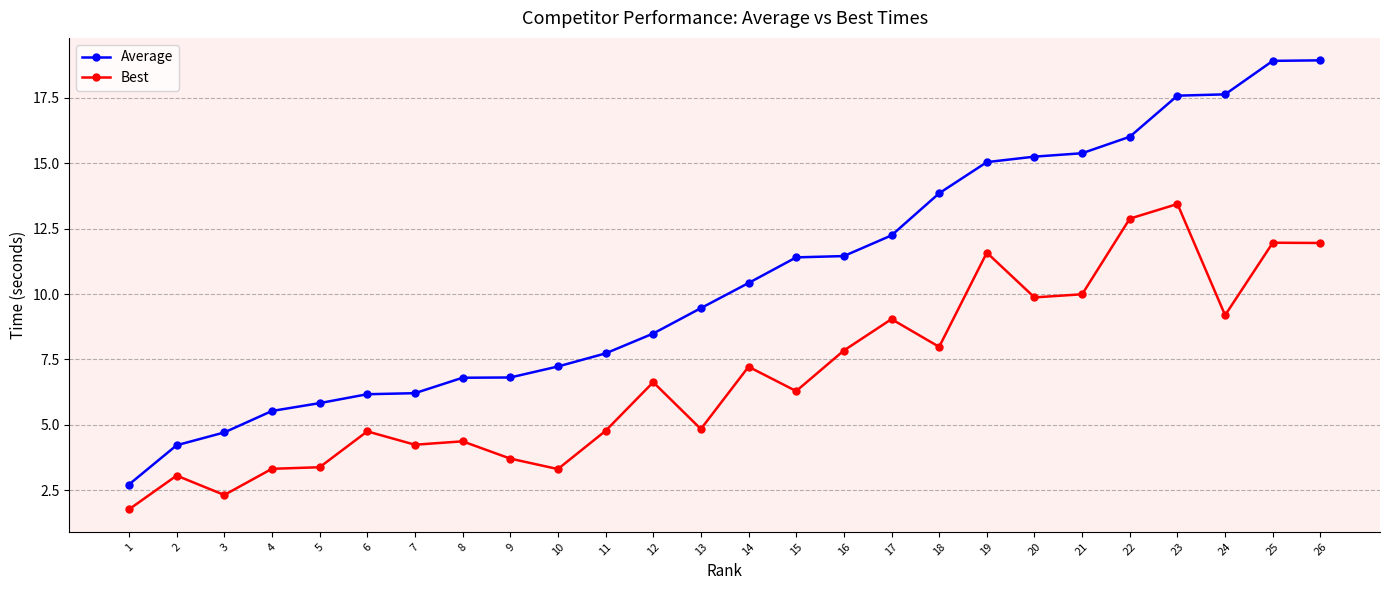

What is the value of the Best point at the 20th from the left?

9.9